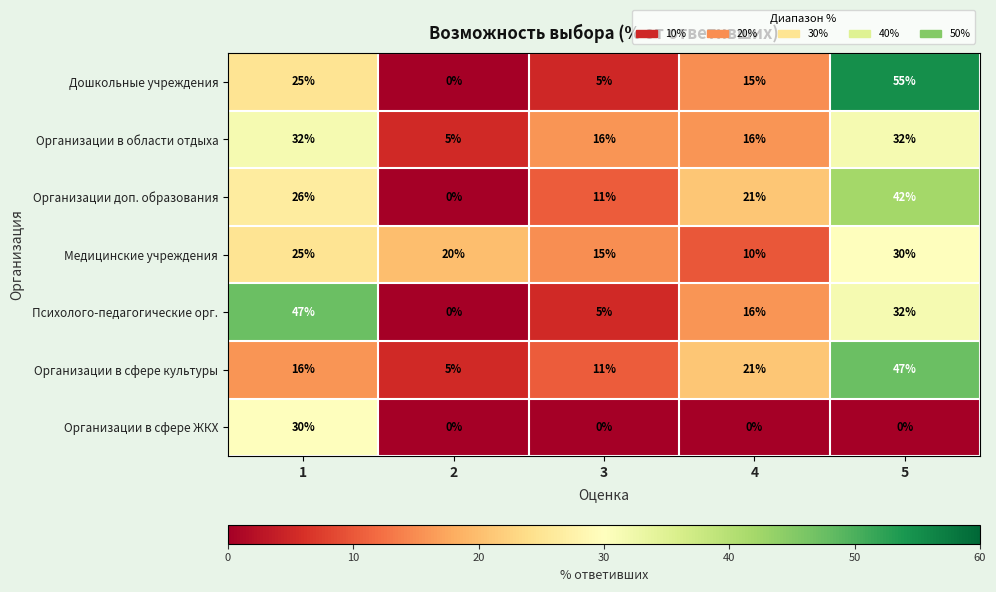

At which category is the sum across all series the highest?

5